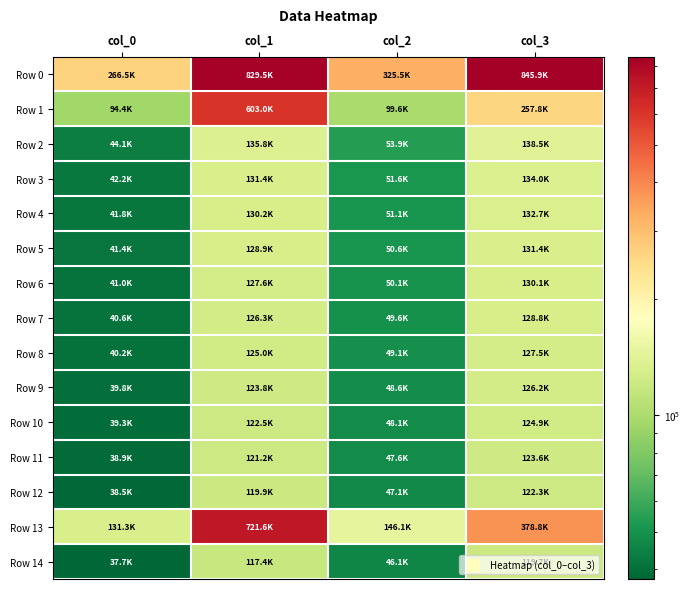

At which category is the sum across all series the highest?

col_1